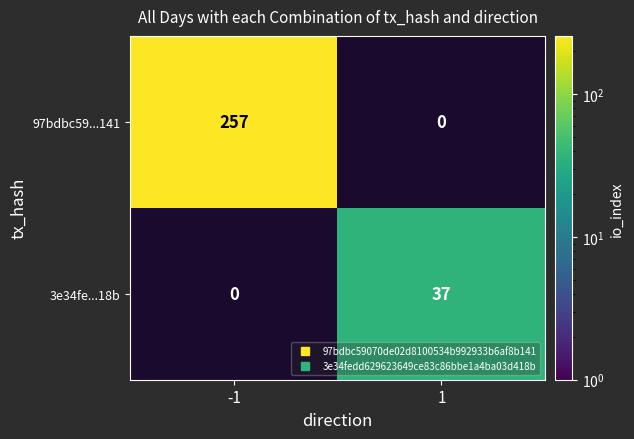

How many values in 97bdbc59...141 are above zero?

1